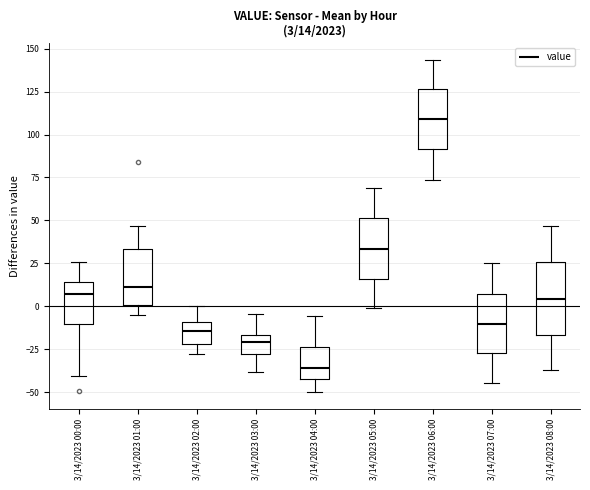

Which box's median line is the lowest?

3/14/2023 04:00